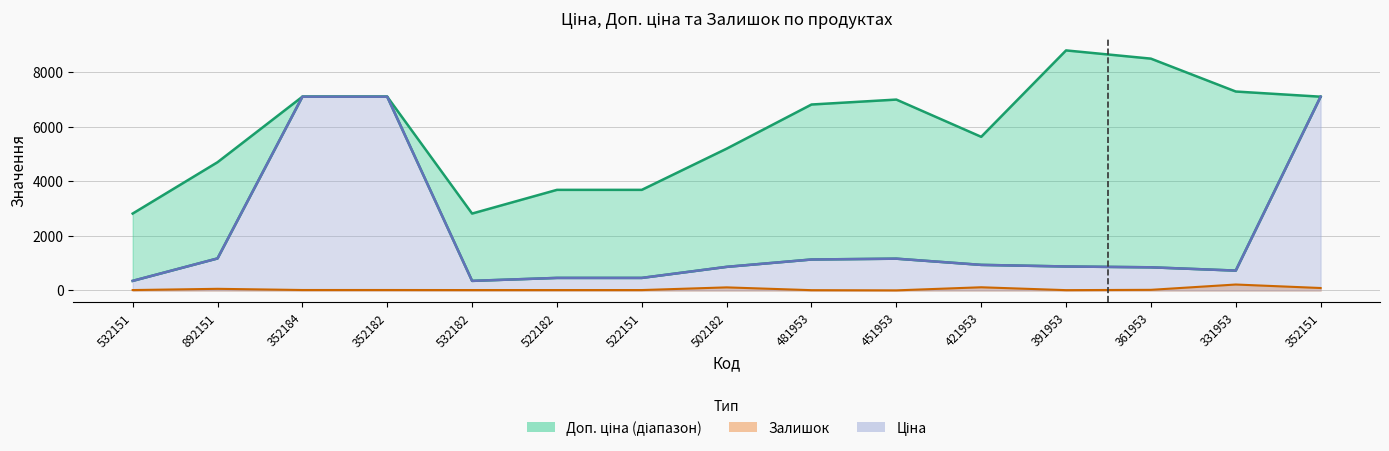

What is the difference between the highest and lowest values at 361953?

8469.3